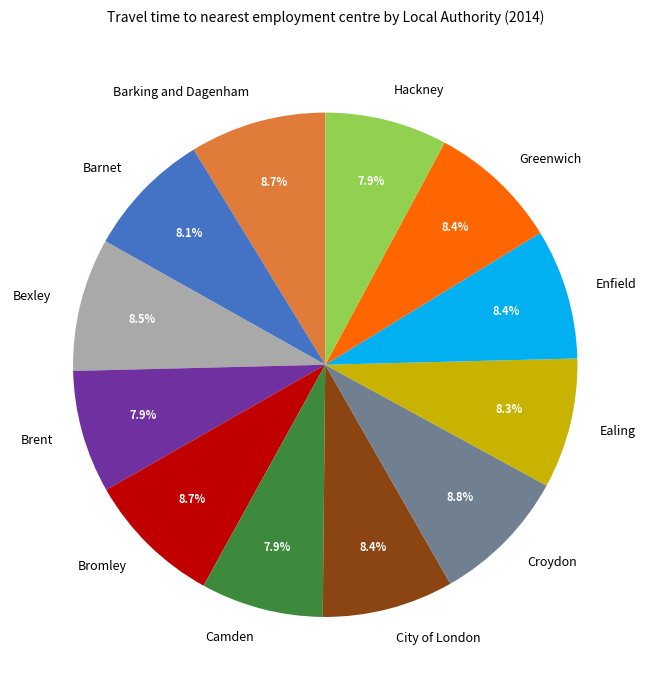

To the nearest percent, what is the average slice percentage?

8%